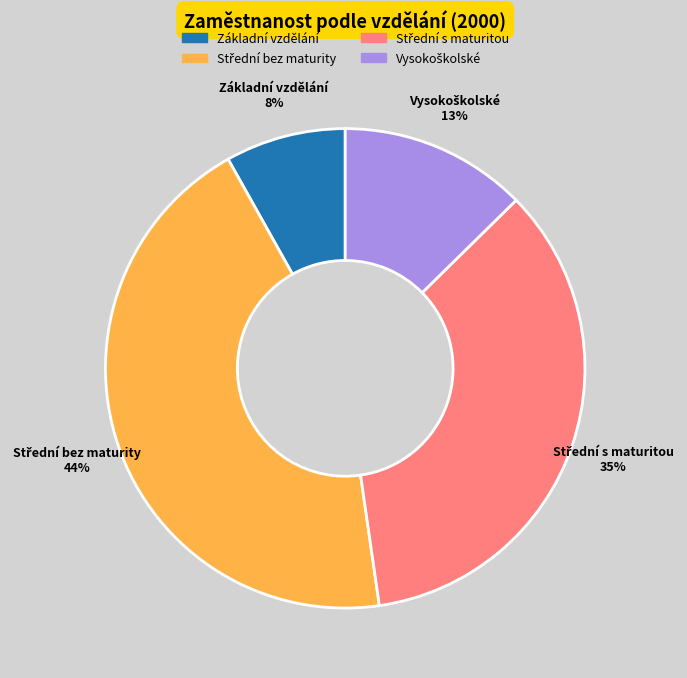

Is it true that Základní vzdělání is 1% of the pie?

False